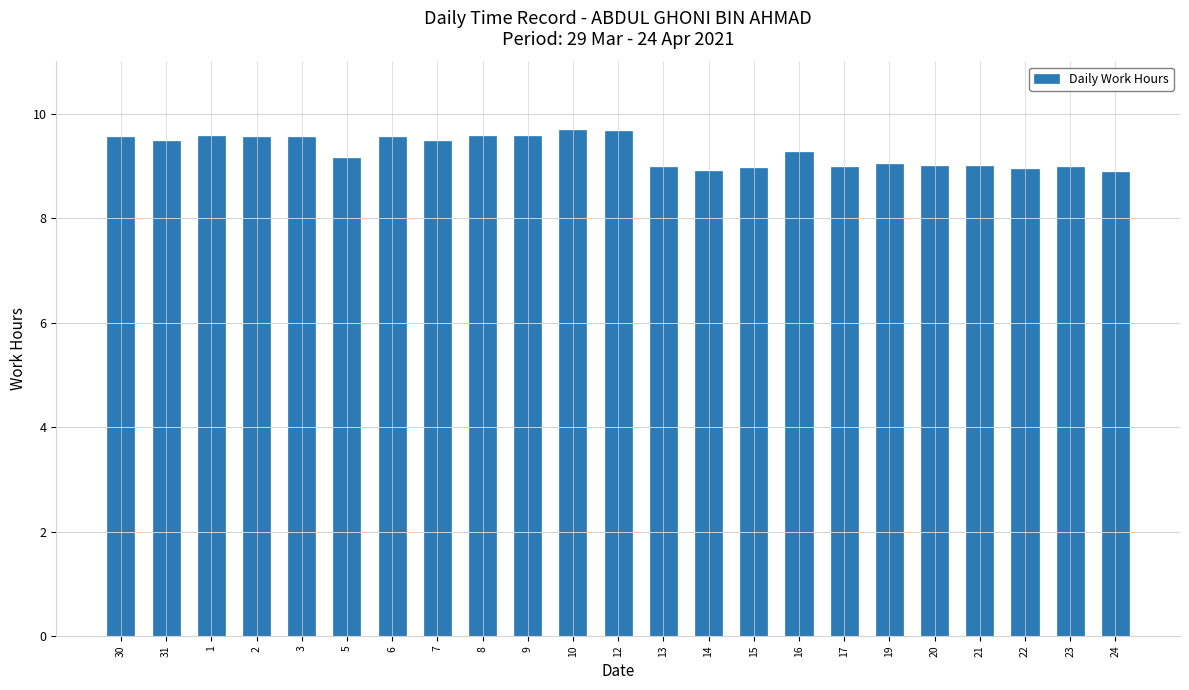

What position from the left is 1?

3